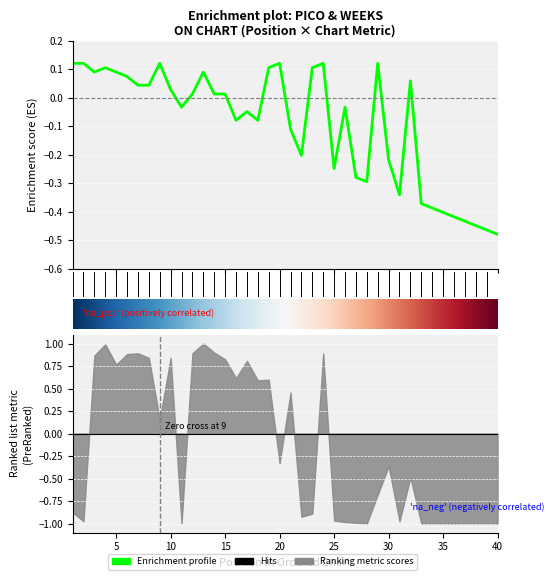

What is the maximum value shown in the chart?

0.1